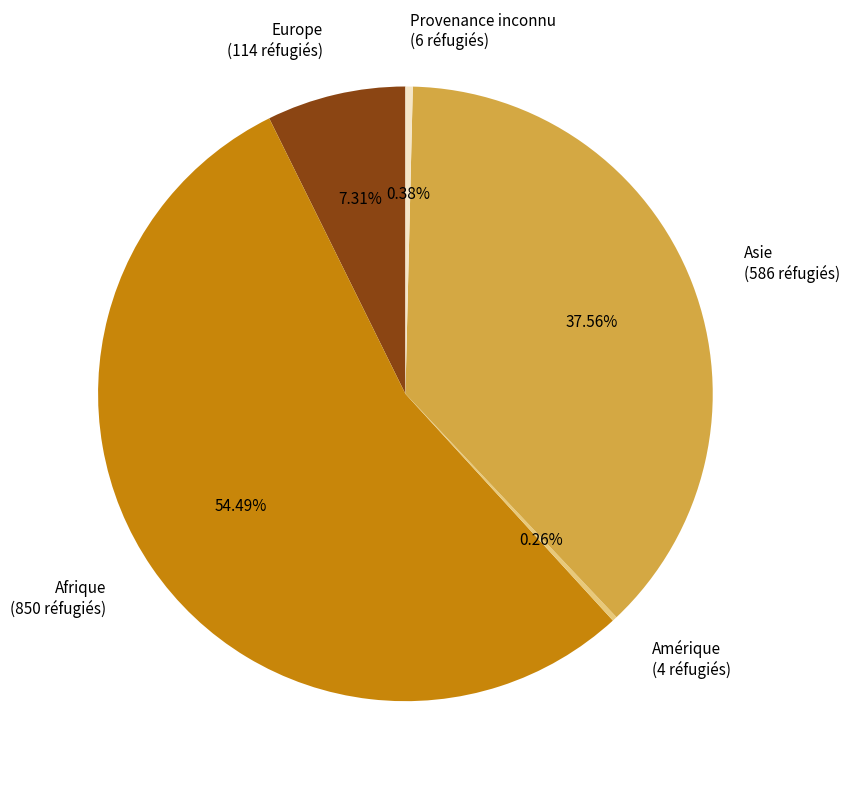

Which category has the biggest portion of the pie?

Afrique